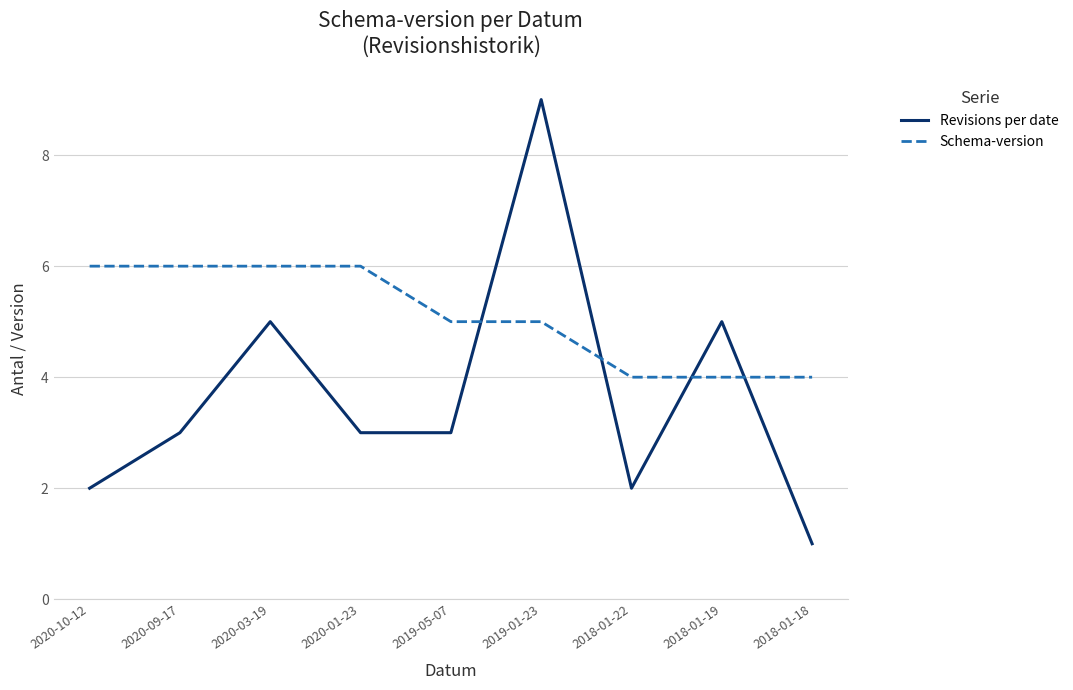

How many Revisions per date values are between 2 and 5?

7